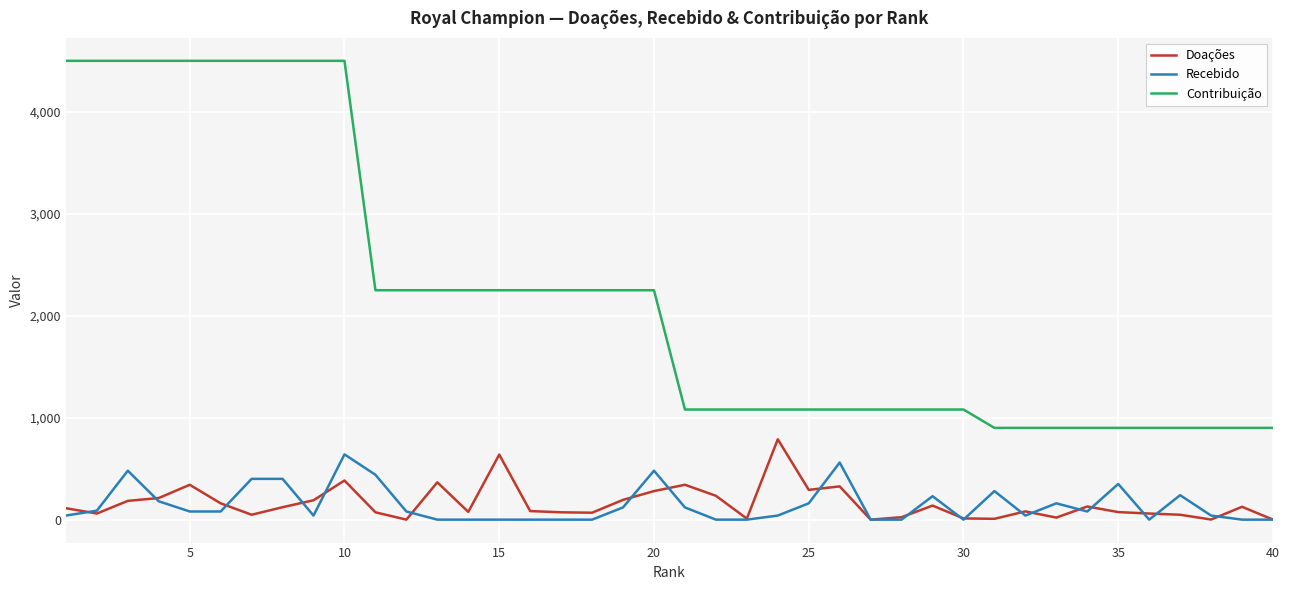

Which series has the largest total across all categories?

Contribuição